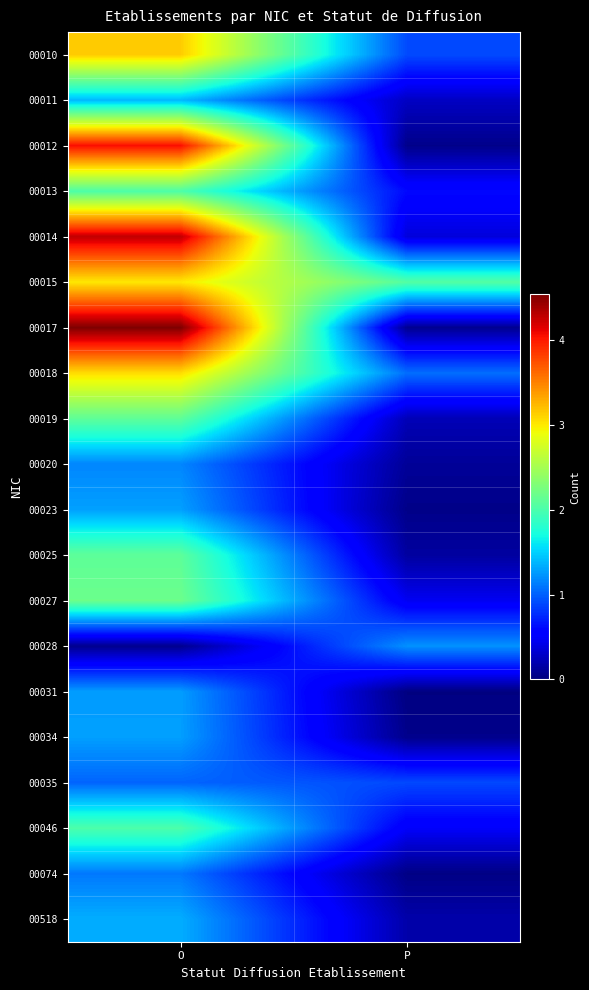

Rank the series at O from highest to lowest value.

00017, 00014, 00012, 00010, 00018, 00015, 00027, 00019, 00025, 00013, 00046, 00011, 00518, 00023, 00034, 00031, 00020, 00074, 00035, 00028